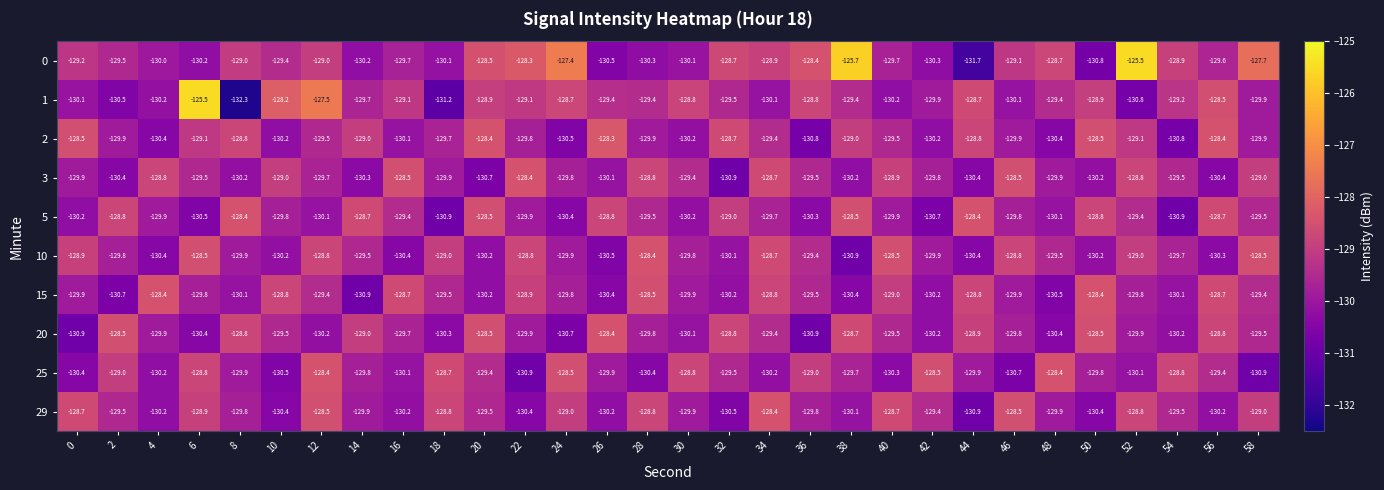

The value of 20 at 22 is -129.9. True or false?

True